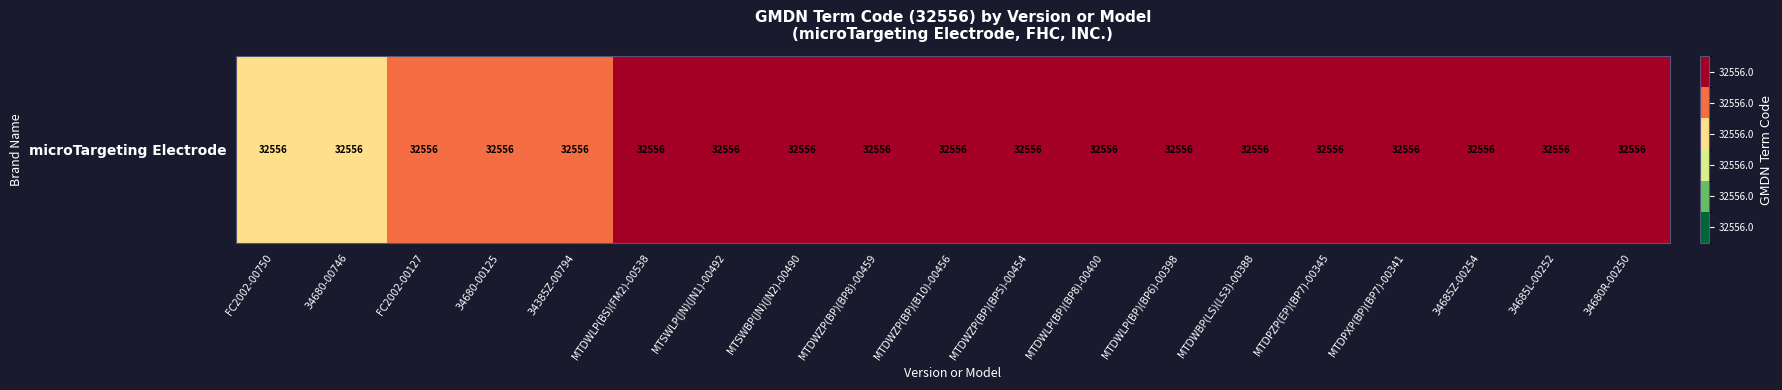

Which category has the lowest value across all series?

FC2002-00750